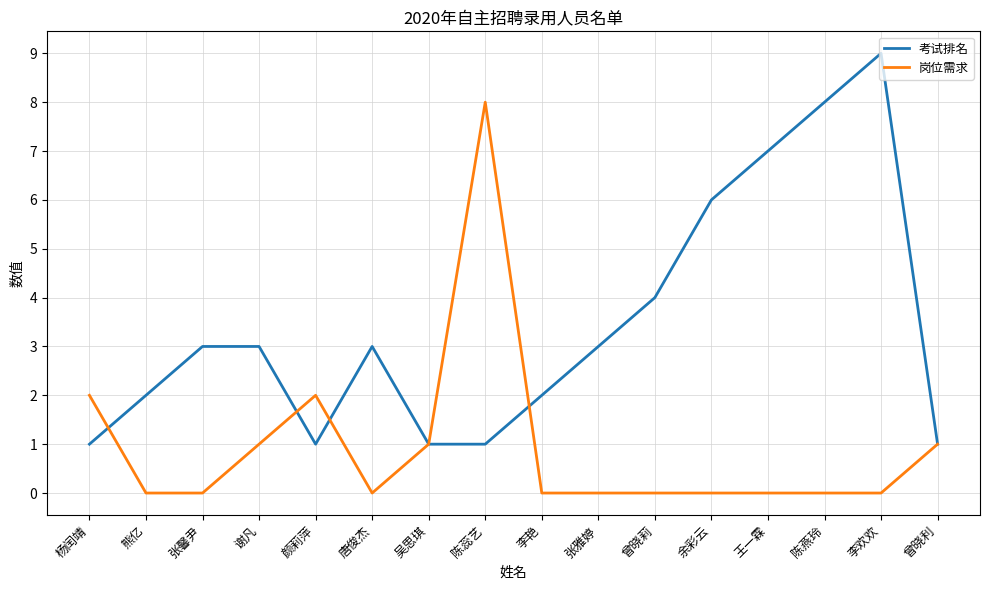

What is the sum of all 岗位需求 values?

15